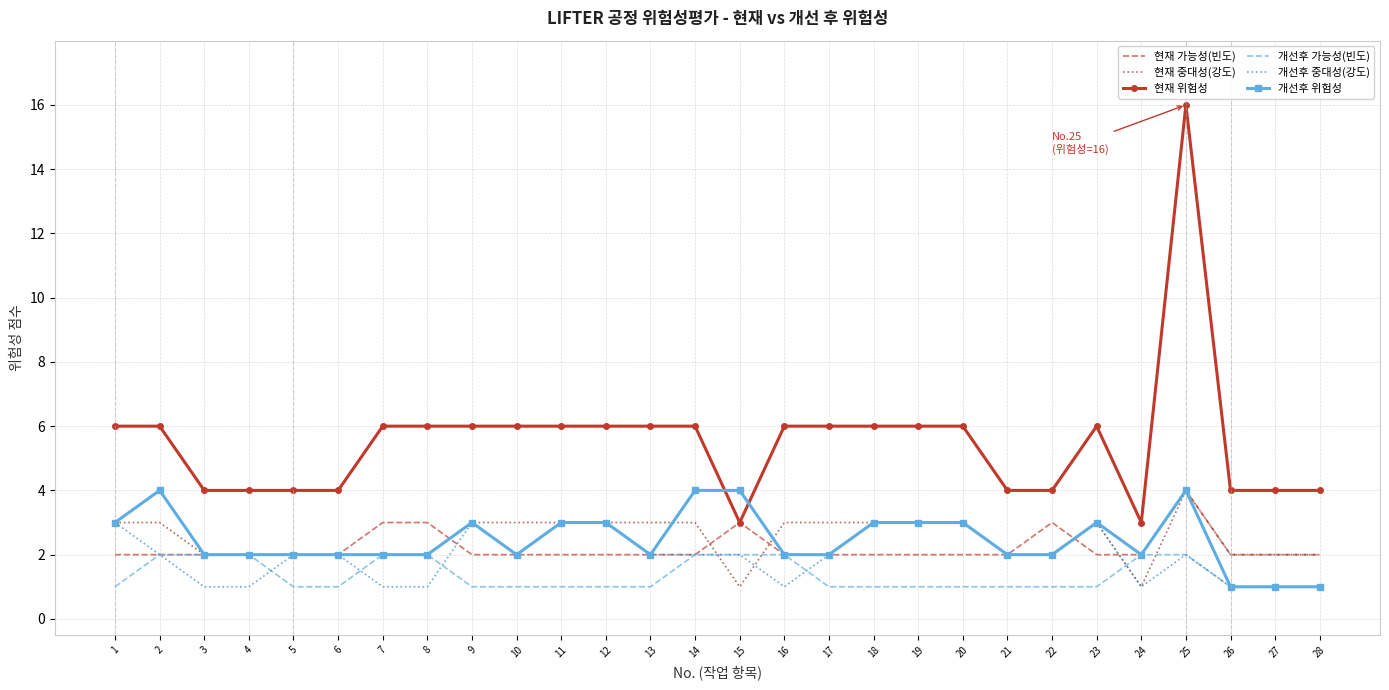

What is the highest value of the 개선후 중대성(강도) series?

3